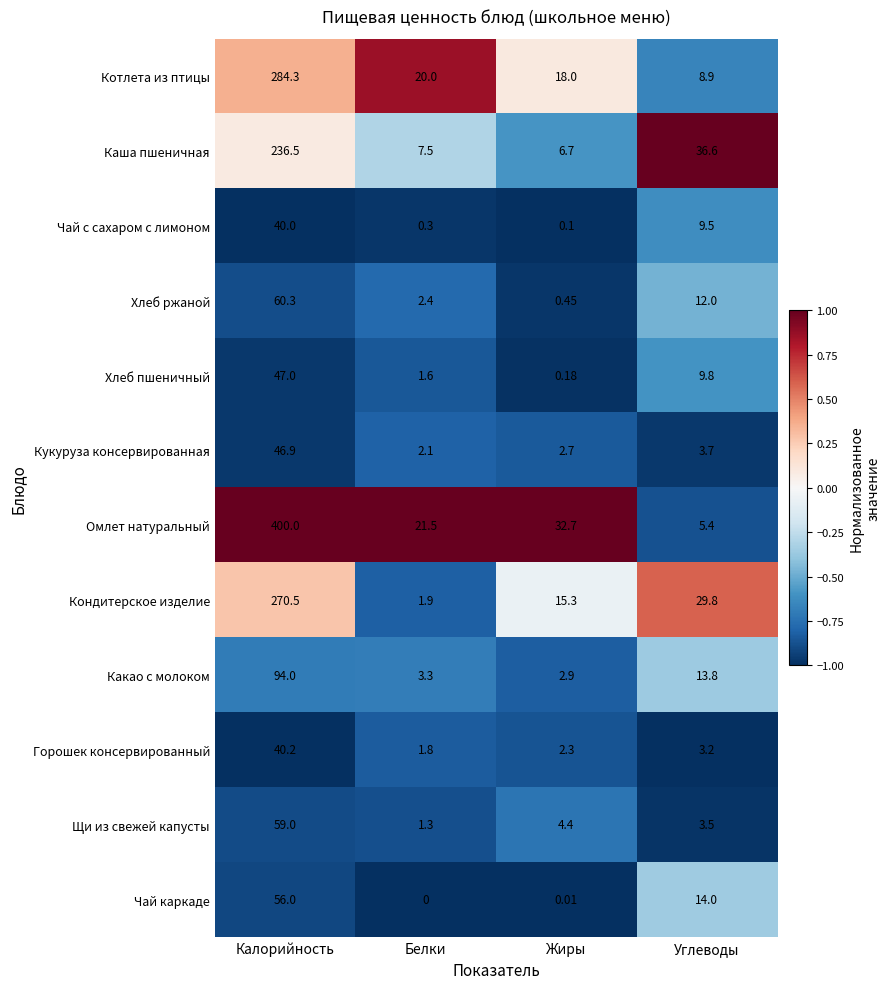

At which label does Хлеб пшеничный first exceed 9?

Калорийность